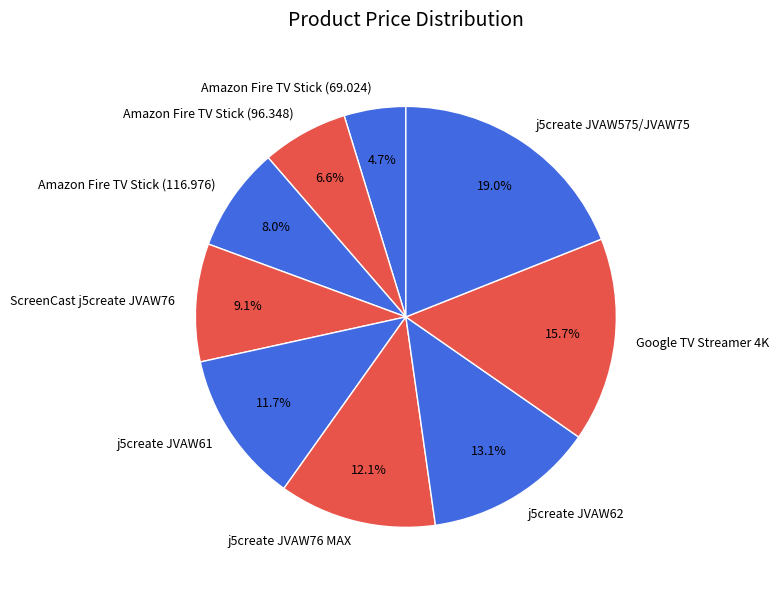

What percentage do ScreenCast j5create JVAW76 and j5create JVAW61 together represent?

20.8%